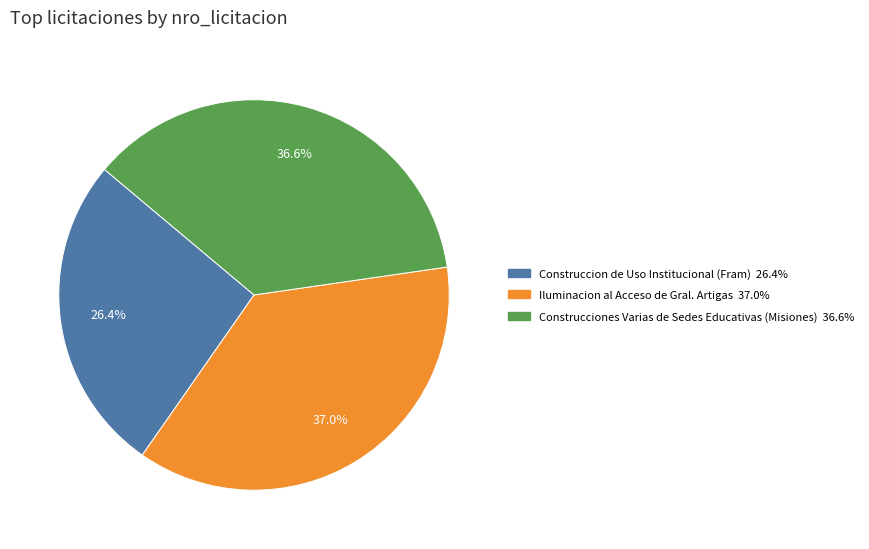

How many slices are in this pie chart?

3